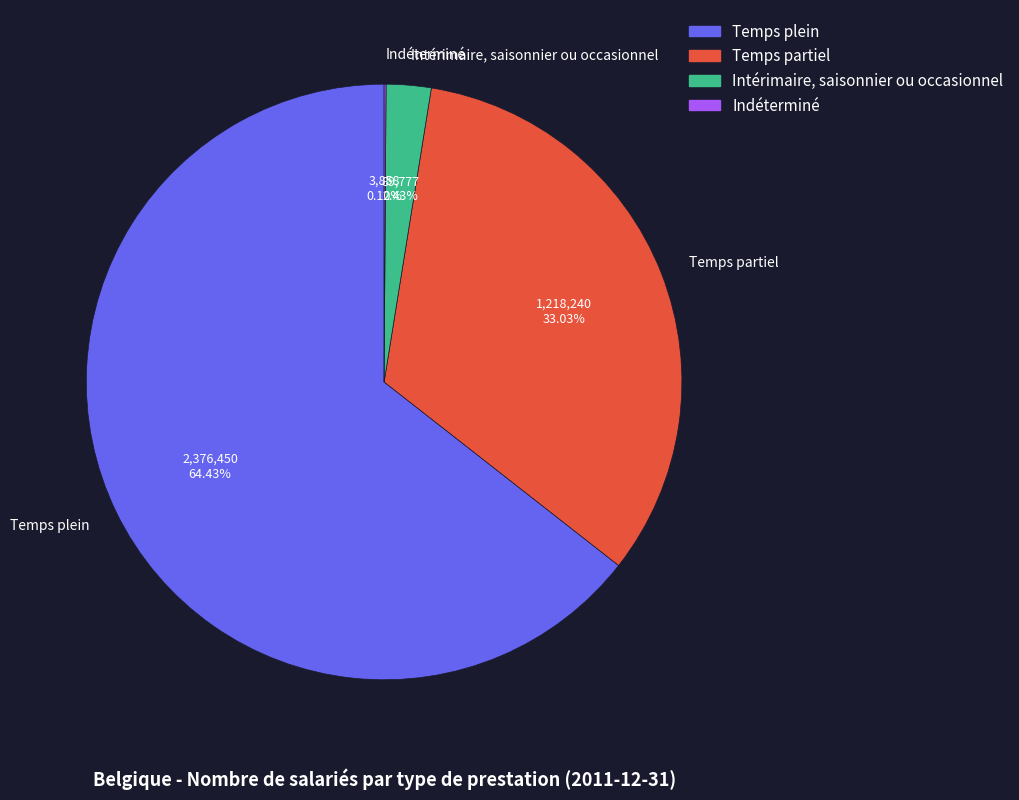

What percentage is NOT represented by Temps plein?

35.6%